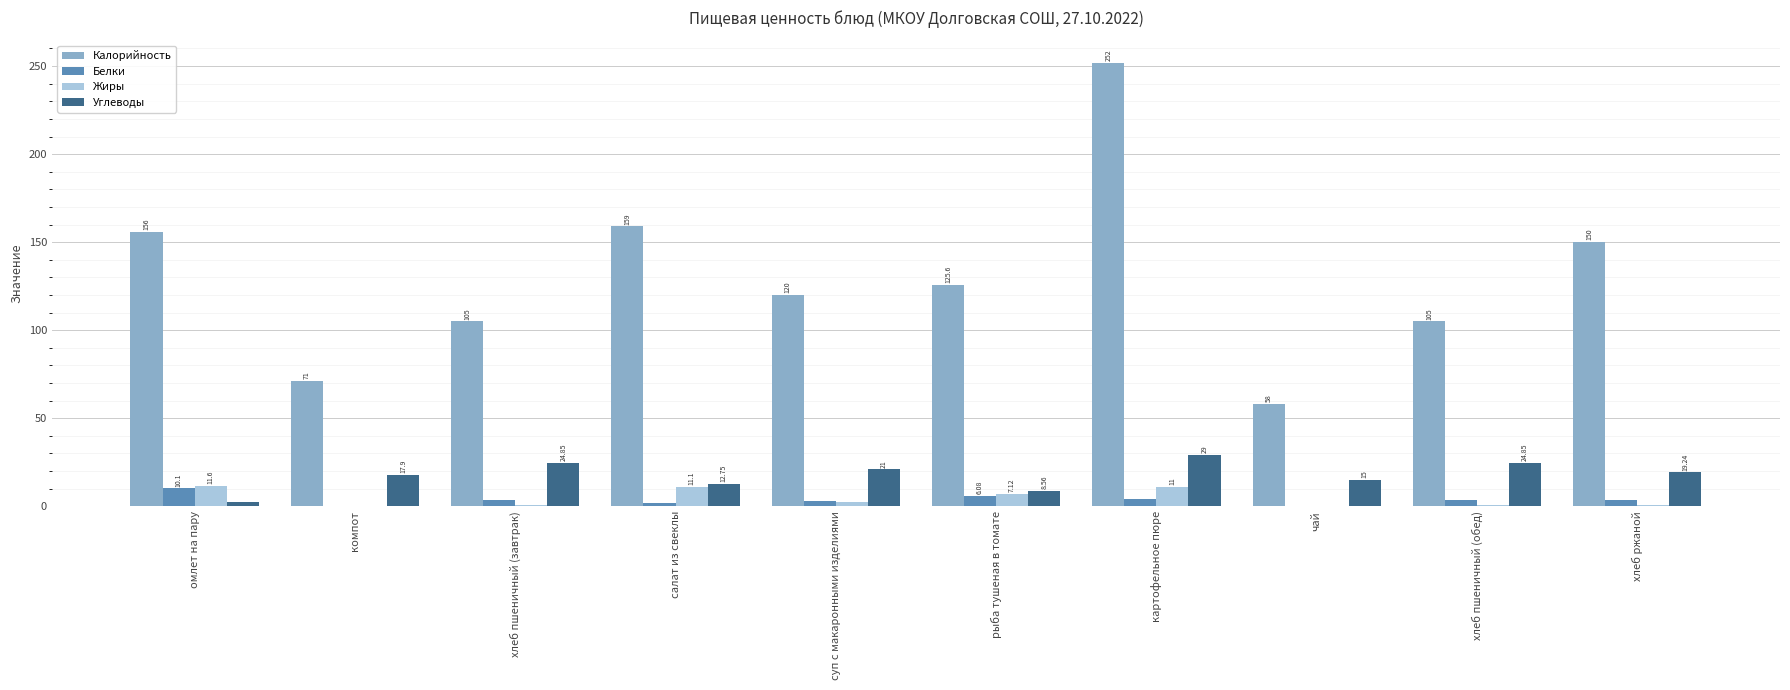

What is the average value of the Калорийность series?

130.2